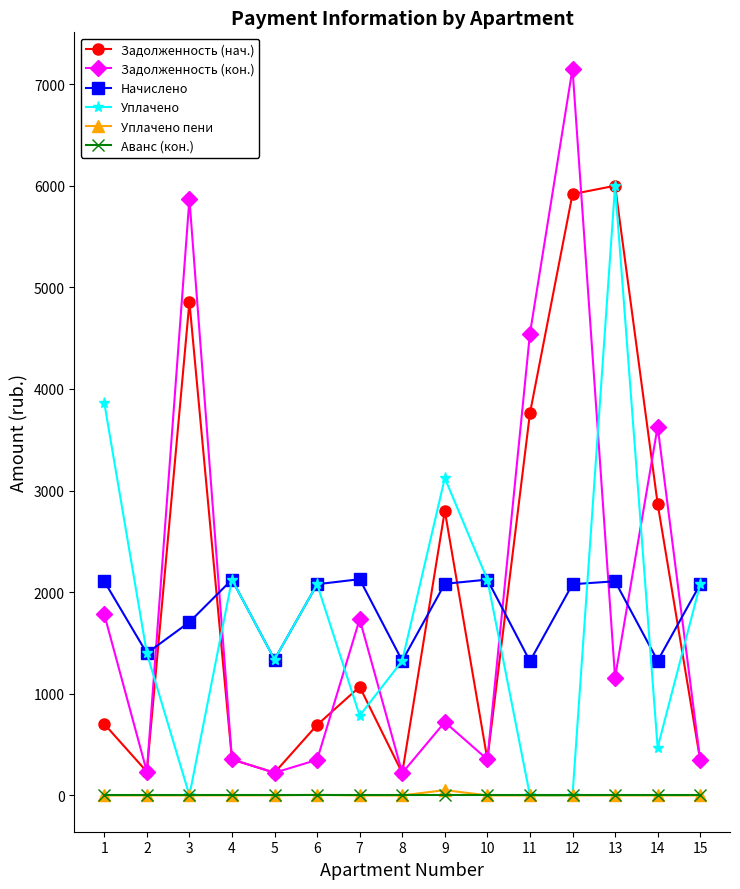

What is the sum of the Уплачено пени values at 4 and 2?

0.7